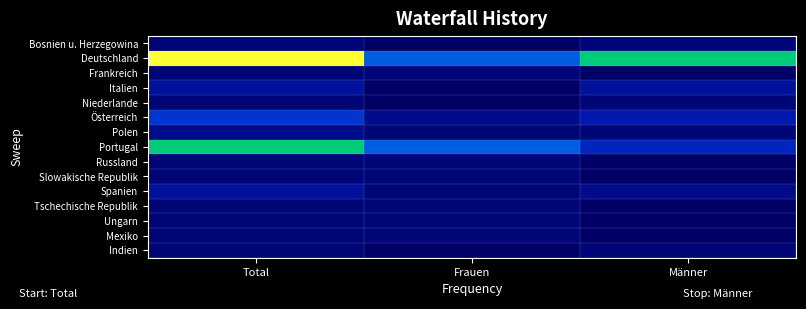

At which category does the chart reach its peak across all series?

Total